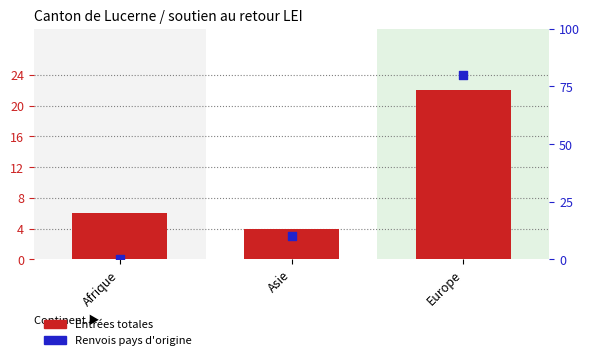

Which series has the largest total across all categories?

Renvois pays d'origine (scaled)